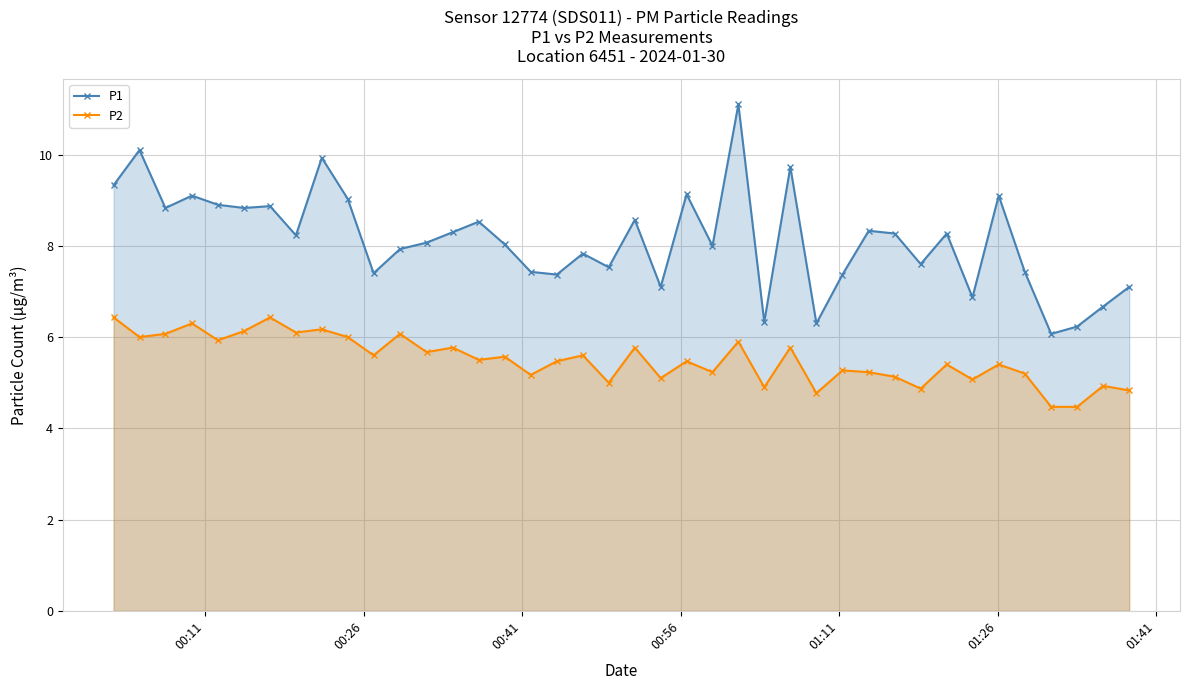

What is the average value of the P1 series?

8.1